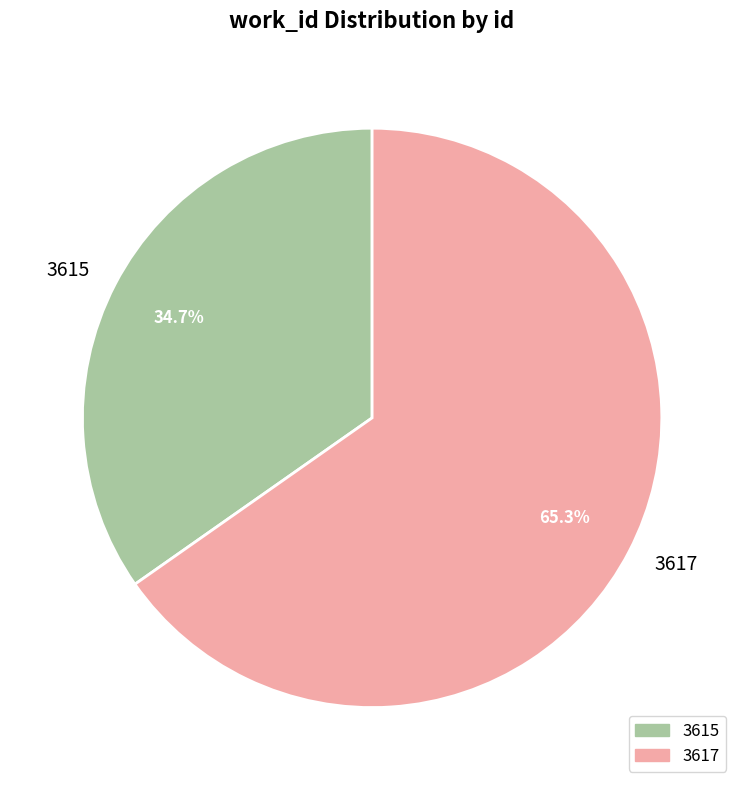

What is the total percentage of 3617 and 3615?

100.0%